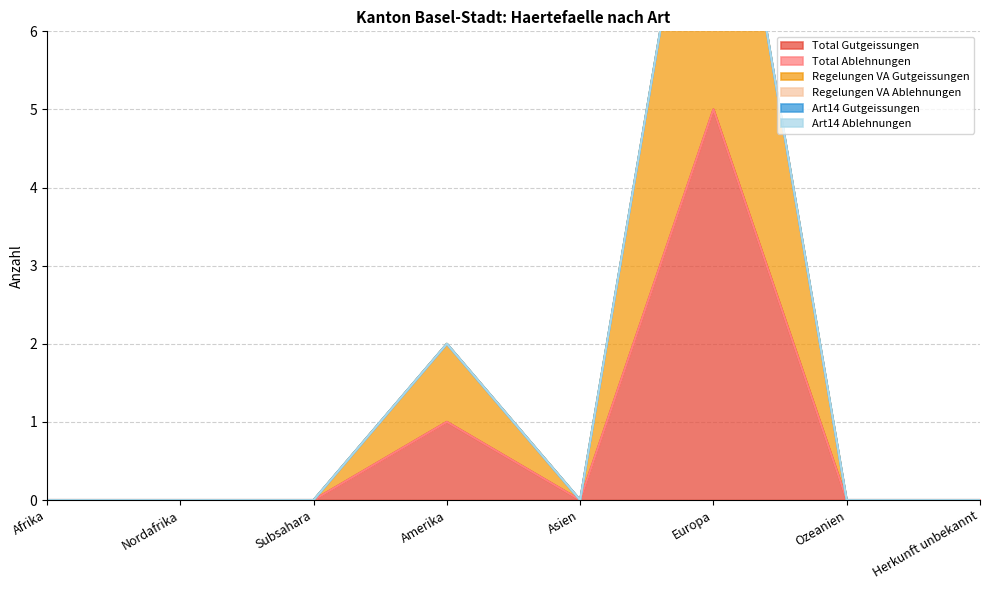

In Total Gutgeissungen, how many points are higher than both neighbors (excluding endpoints)?

2